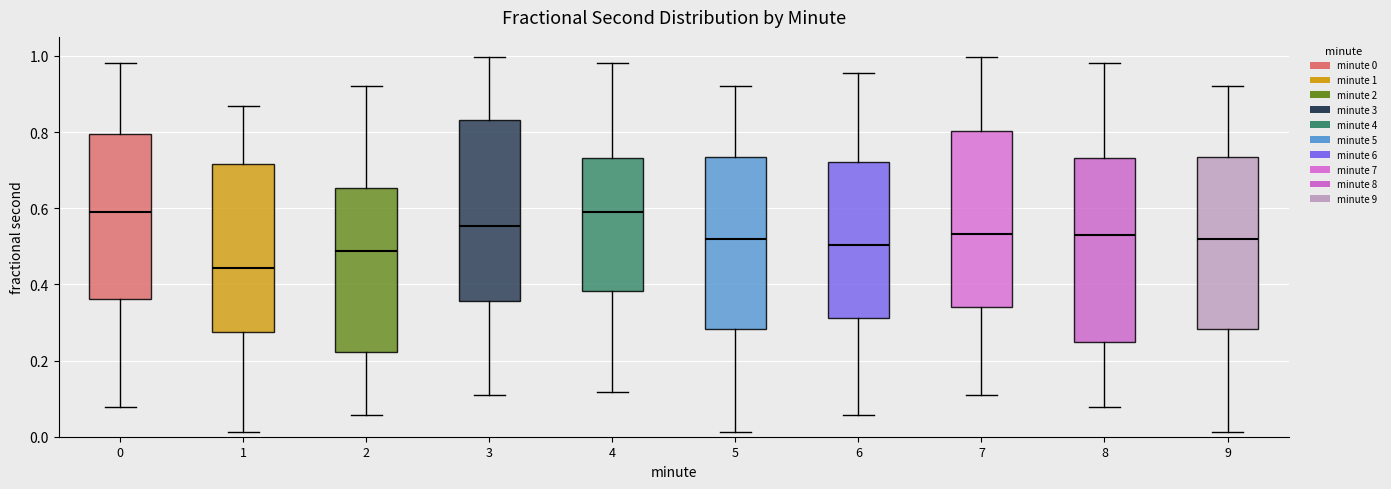

Where does the median line of the box at x = 4 sit on the y-axis? The values are not printed on the chart, so give them approximately, as read against the axis.

0.60